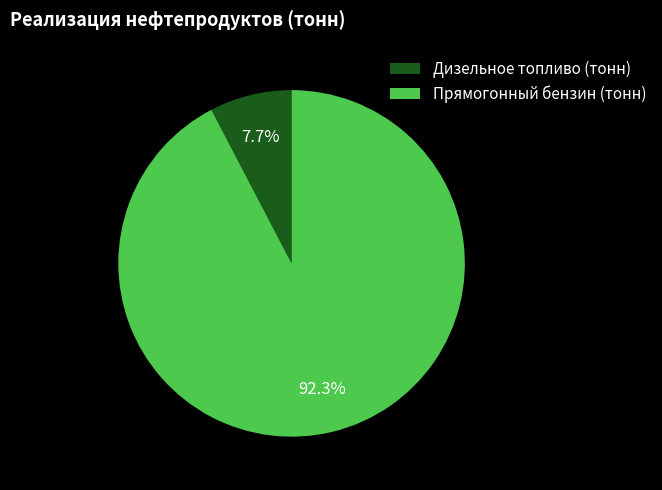

Does any single category account for the majority?

Yes